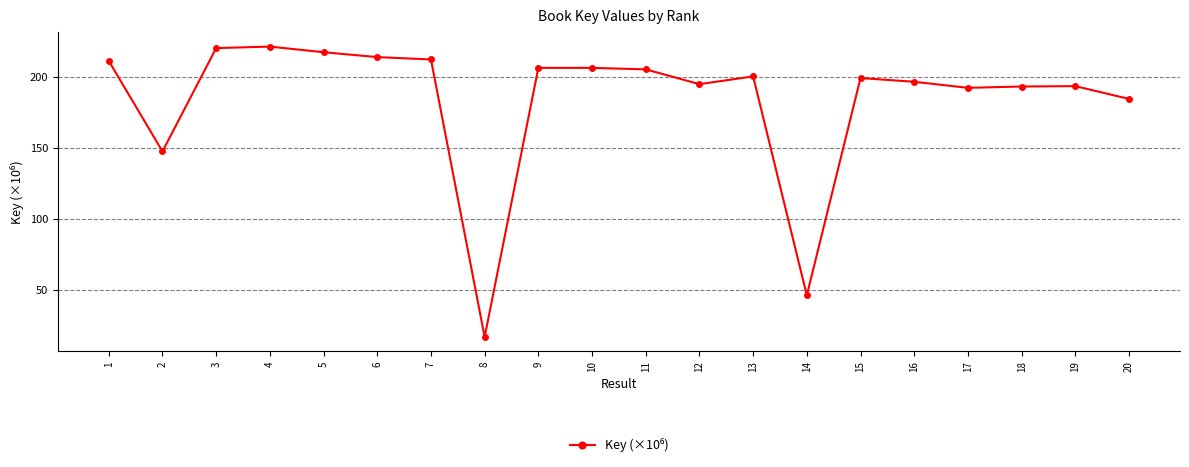

What is the value of the 3rd point from the left?

220.5